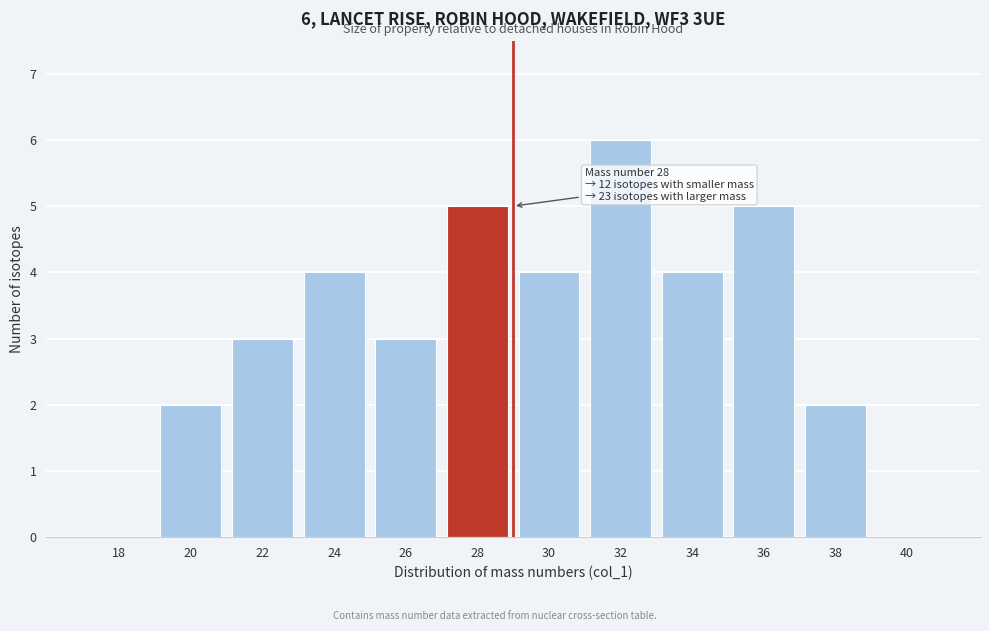

Reading right to left, extract all data points from this chart.

40=0	38=2	36=5	34=4	32=6	30=4	28=5	26=3	24=4	22=3	20=2	18=0